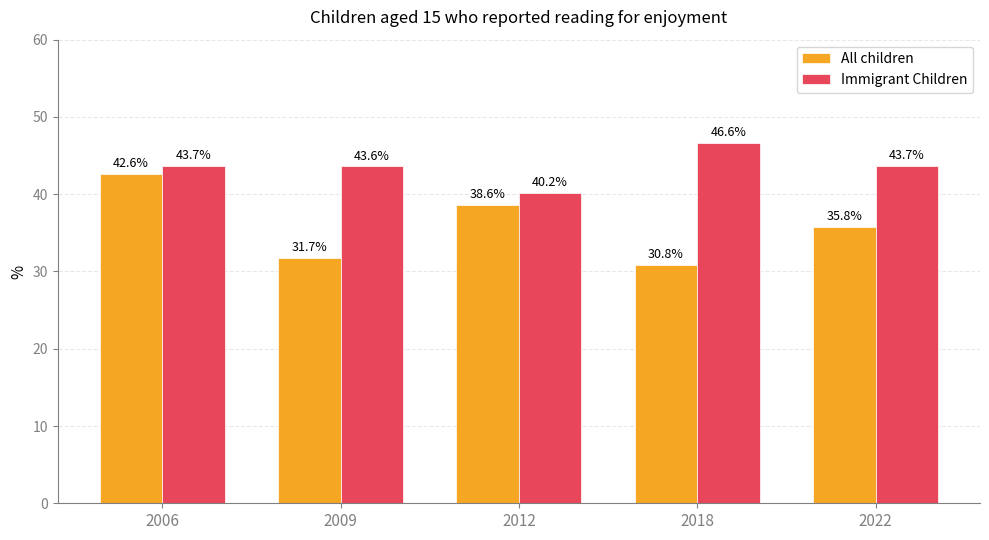

Which series has the largest range (max minus min)?

All children